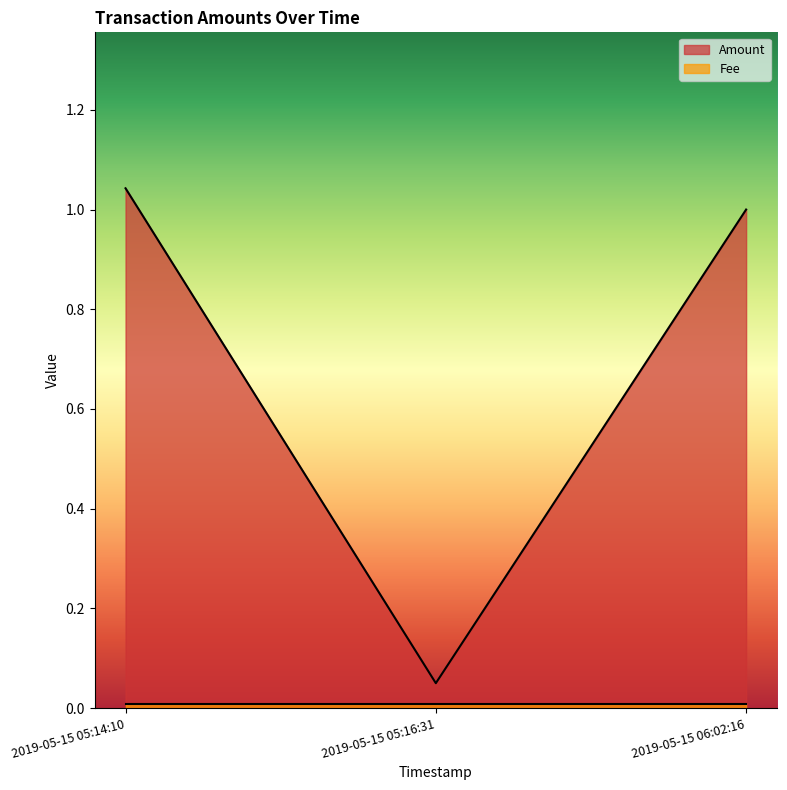

What is the change in value from 2019-05-15 05:16:31 to 2019-05-15 06:02:16?

+0.9